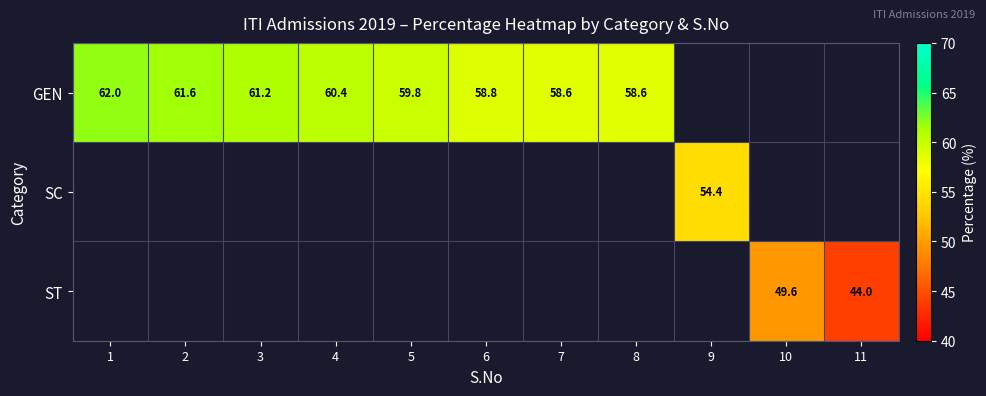

What is the smallest value displayed?

44.0